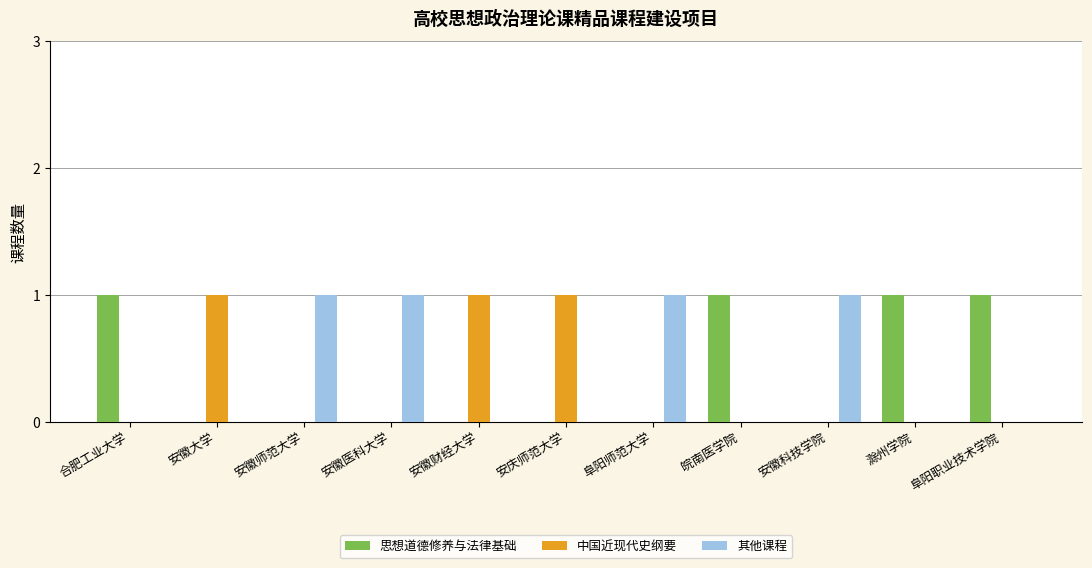

How many series are shown in this chart?

3